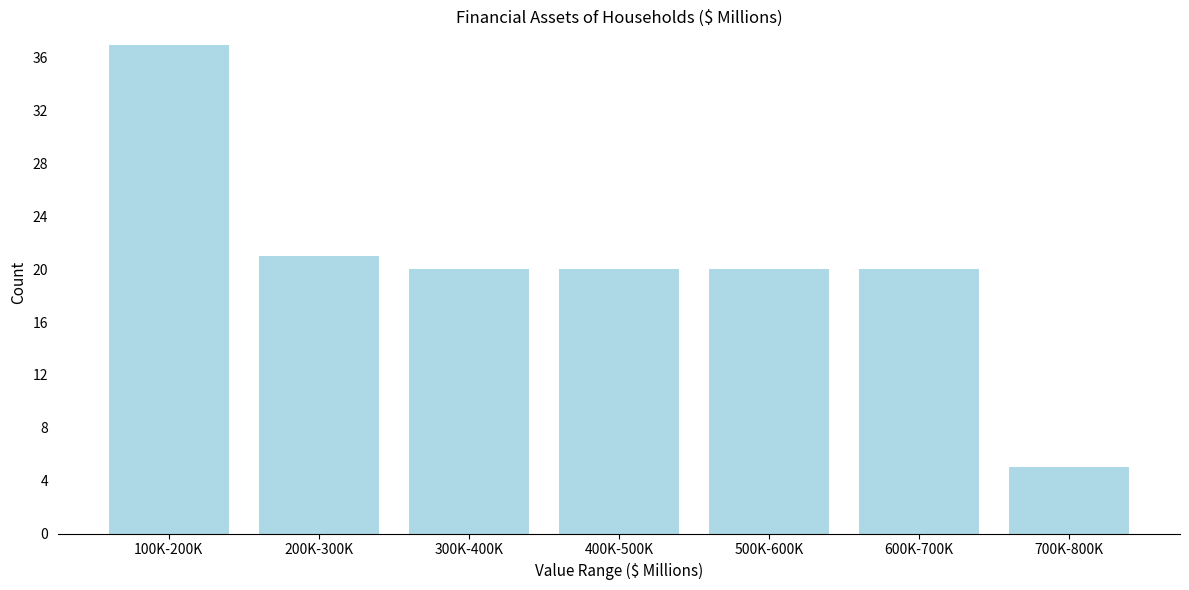

Reading left to right, list all the values displayed in this chart.

100K-200K=37	200K-300K=21	300K-400K=20	400K-500K=20	500K-600K=20	600K-700K=20	700K-800K=5